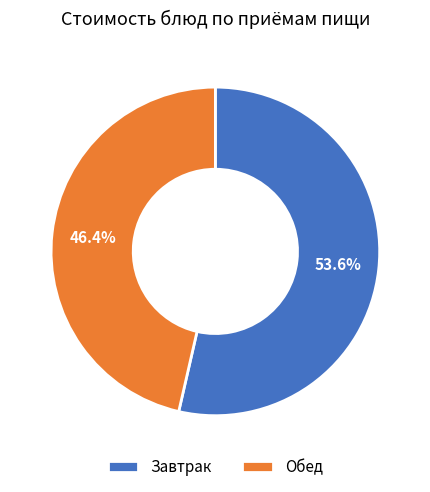

Which has a higher value, Завтрак or Обед?

Завтрак